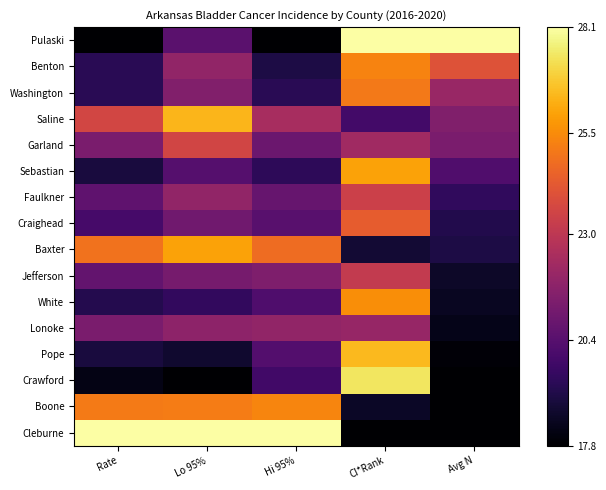

Reading left to right, transcribe all the data shown in this chart.

Pulaski: Rate=0.0	Lo 95%=0.3	Hi 95%=0.0	CI*Rank=1.0	Avg N=1.0
Benton: Rate=0.1	Lo 95%=0.4	Hi 95%=0.1	CI*Rank=0.7	Avg N=0.6
Washington: Rate=0.1	Lo 95%=0.4	Hi 95%=0.1	CI*Rank=0.7	Avg N=0.4
Saline: Rate=0.6	Lo 95%=0.8	Hi 95%=0.4	CI*Rank=0.2	Avg N=0.4
Garland: Rate=0.3	Lo 95%=0.6	Hi 95%=0.3	CI*Rank=0.4	Avg N=0.3
Sebastian: Rate=0.1	Lo 95%=0.2	Hi 95%=0.2	CI*Rank=0.8	Avg N=0.2
Faulkner: Rate=0.3	Lo 95%=0.4	Hi 95%=0.3	CI*Rank=0.5	Avg N=0.2
Craighead: Rate=0.2	Lo 95%=0.3	Hi 95%=0.3	CI*Rank=0.6	Avg N=0.1
Baxter: Rate=0.7	Lo 95%=0.8	Hi 95%=0.7	CI*Rank=0.1	Avg N=0.1
Jefferson: Rate=0.3	Lo 95%=0.3	Hi 95%=0.3	CI*Rank=0.5	Avg N=0.1
White: Rate=0.1	Lo 95%=0.2	Hi 95%=0.2	CI*Rank=0.8	Avg N=0.1
Lonoke: Rate=0.3	Lo 95%=0.4	Hi 95%=0.4	CI*Rank=0.4	Avg N=0.0
Pope: Rate=0.1	Lo 95%=0.1	Hi 95%=0.2	CI*Rank=0.8	Avg N=0.0
Crawford: Rate=0.0	Lo 95%=0.0	Hi 95%=0.2	CI*Rank=0.9	Avg N=0.0
Boone: Rate=0.7	Lo 95%=0.7	Hi 95%=0.7	CI*Rank=0.1	Avg N=0.0
Cleburne: Rate=1.0	Lo 95%=1.0	Hi 95%=1.0	CI*Rank=0.0	Avg N=0.0